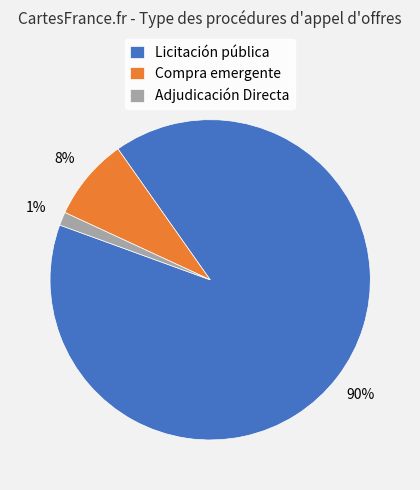

What is the majority slice?

Licitación pública